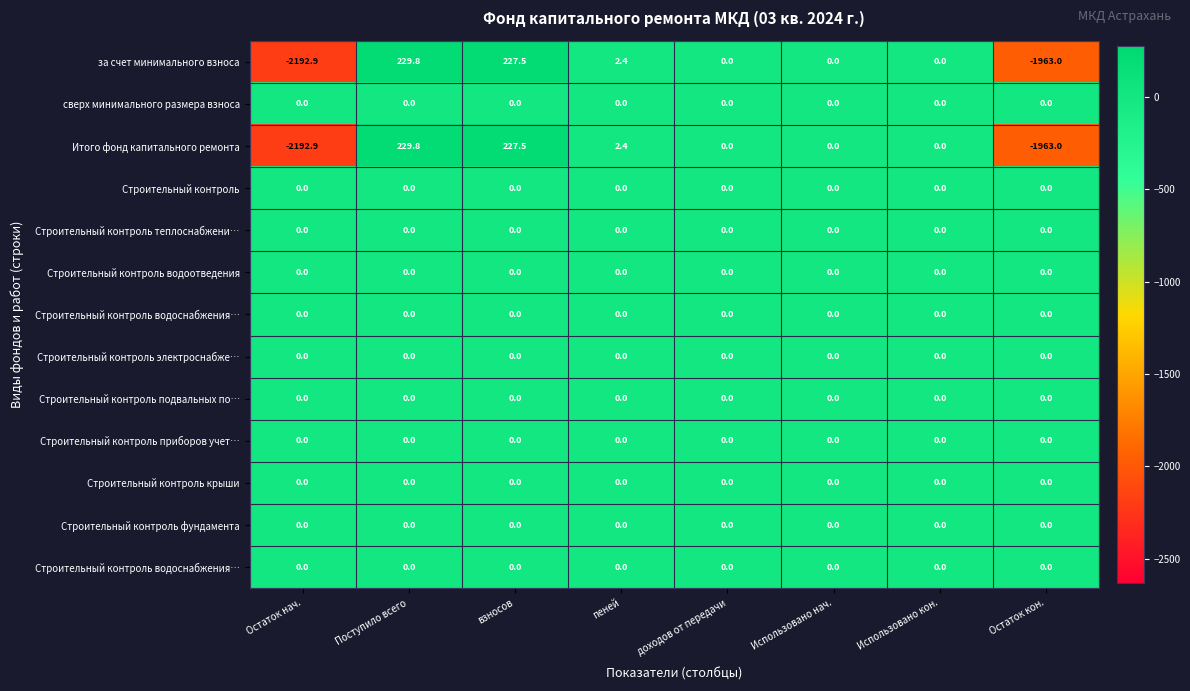

Count the number of categories in the chart.

8